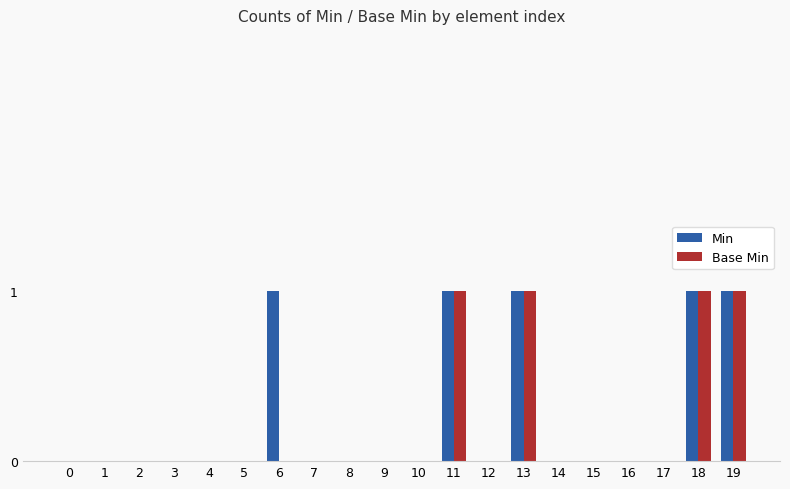

True or false: Min has a value of 0 at 10.

True